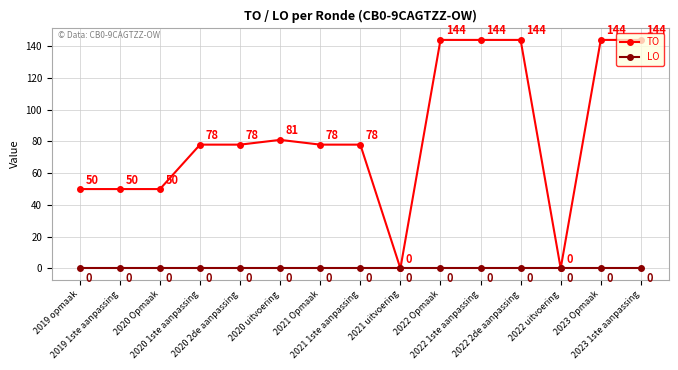

Reading left to right, what are all the values shown in this chart?

TO: 50	50	50	78	78	81	78	78	0	144	144	144	0	144	144
LO: 0	0	0	0	0	0	0	0	0	0	0	0	0	0	0